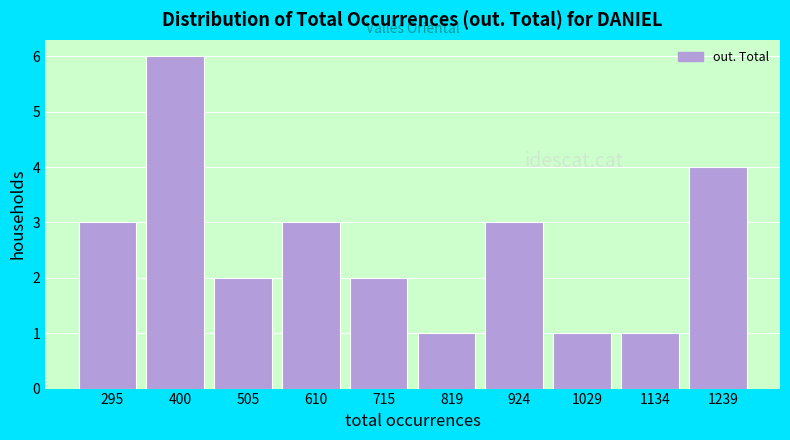

Over which range of the x-axis is the bar tallest?

340 to 460